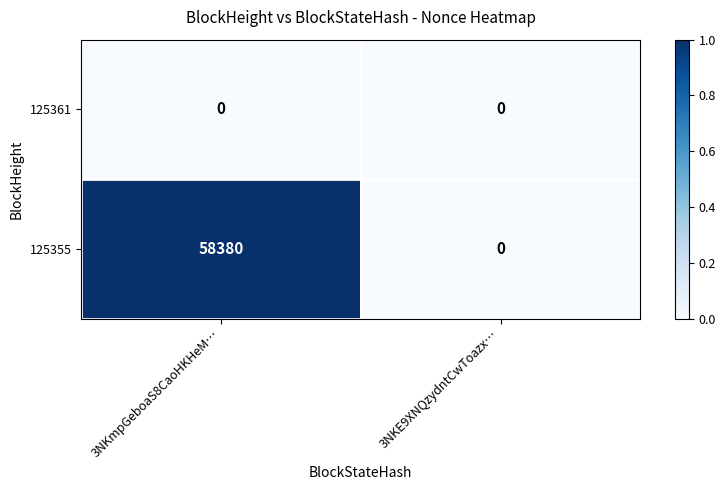

At which category is the sum across all series the highest?

3NKmpGeboaS8CaoHKHeM…